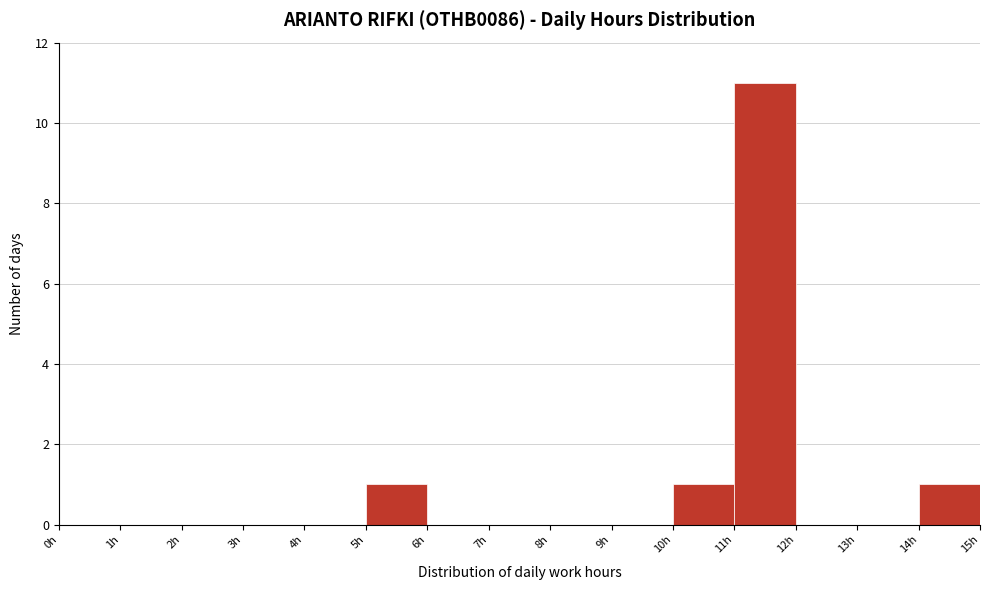

Reading left to right, transcribe this chart: for each bar, give the range it covers on the x-axis and its height. The values are not printed on the chart, so give them approximately, as read against the axis.

0 to 1: 0
1 to 2: 0
2 to 3: 0
3 to 4: 0
4 to 5: 0
5 to 6: 1
6 to 7: 0
7 to 8: 0
8 to 9: 0
9 to 10: 0
10 to 11: 1
11 to 12: 11
12 to 13: 0
13 to 14: 0
14 to 15: 1